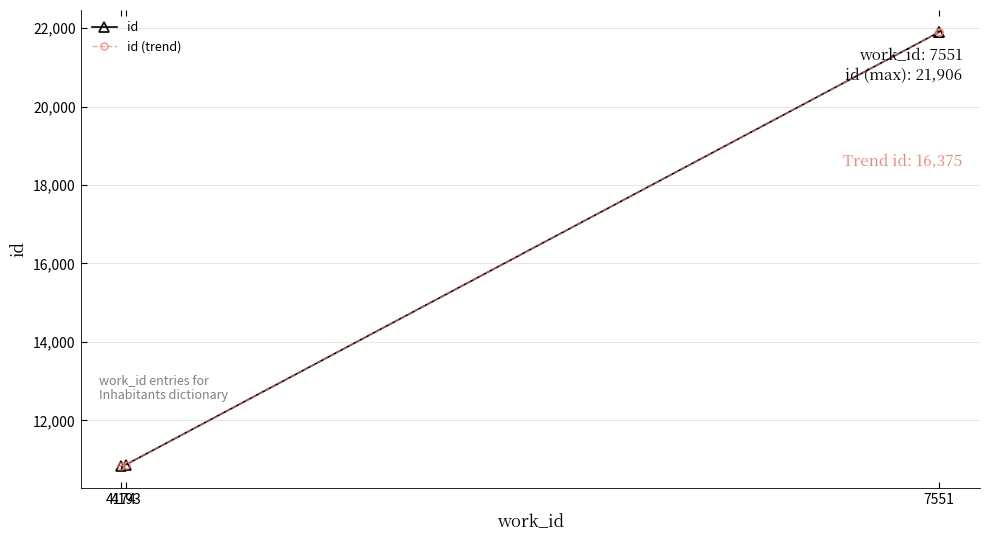

Between 4174 and 7551, which is larger?

7551